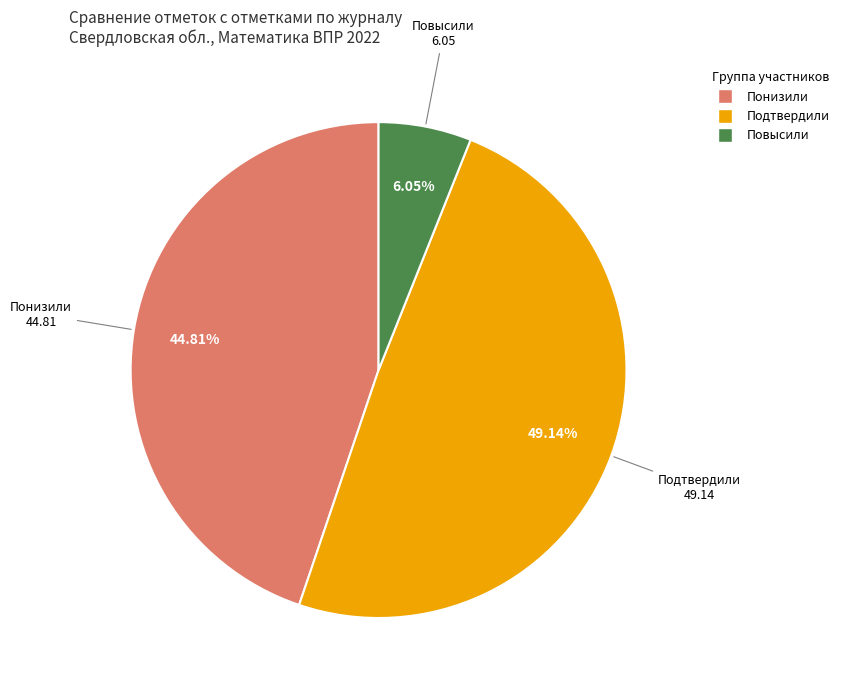

To the nearest percent, what is the average slice percentage?

33%